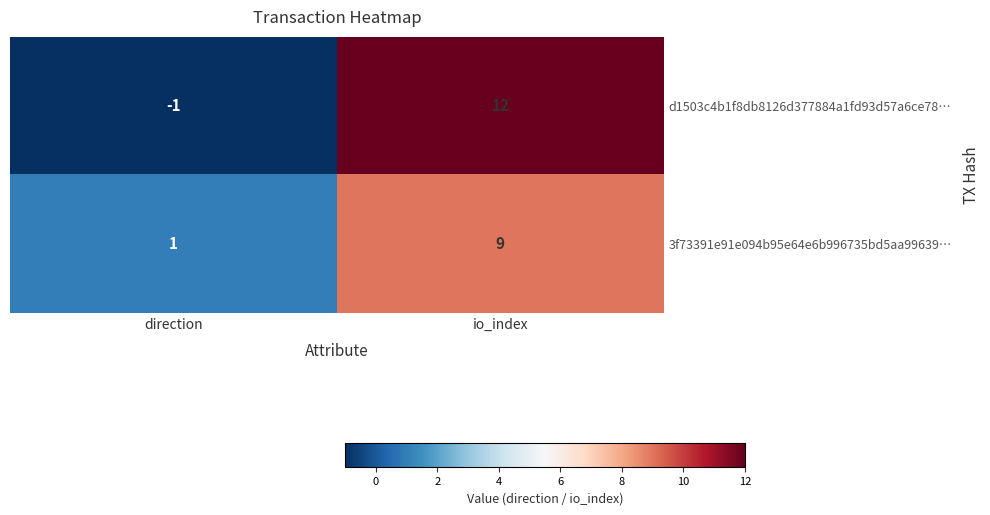

Read the 3f73391e91e094b95e64e6b996735bd5aa99639… value at io_index.

9